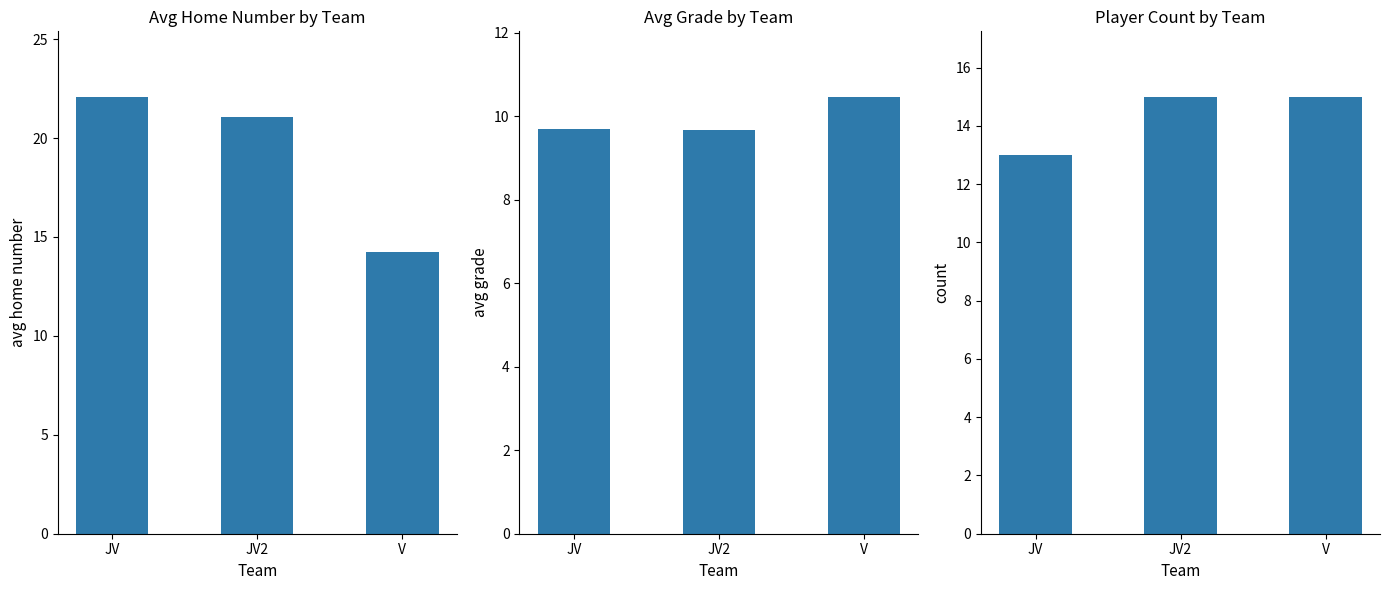

Rank the series by their average value, from lowest to highest.

avg_grade, count, avg_home_number